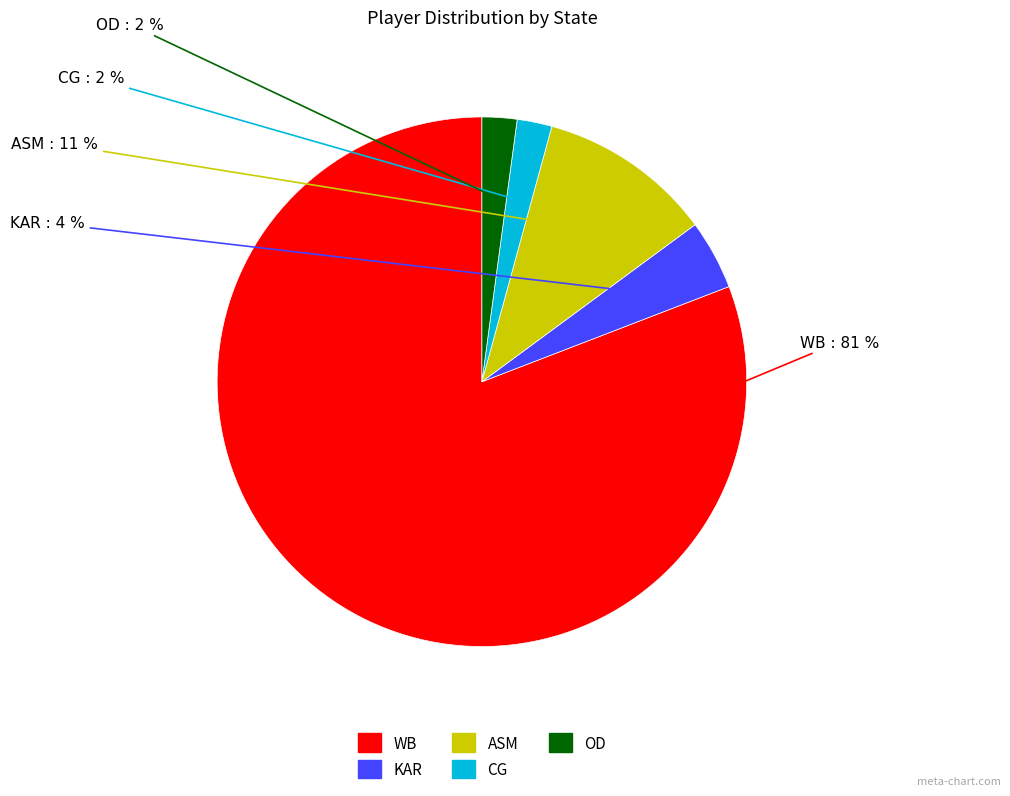

What percentage is the ASM slice, to the nearest percent?

11%